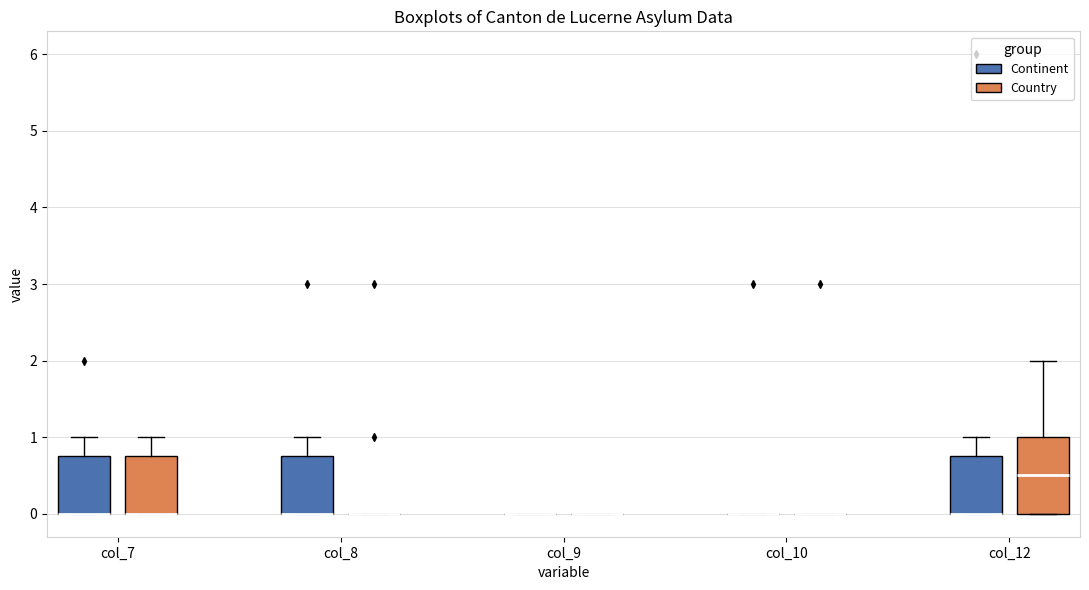

Where is the lower edge of the box for col_7 (Continent) on the y-axis? The values are not printed on the chart, so give them approximately, as read against the axis.

0.0